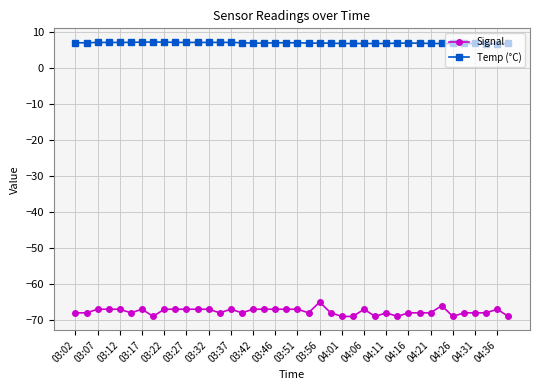

Which series has the largest range (max minus min)?

Signal